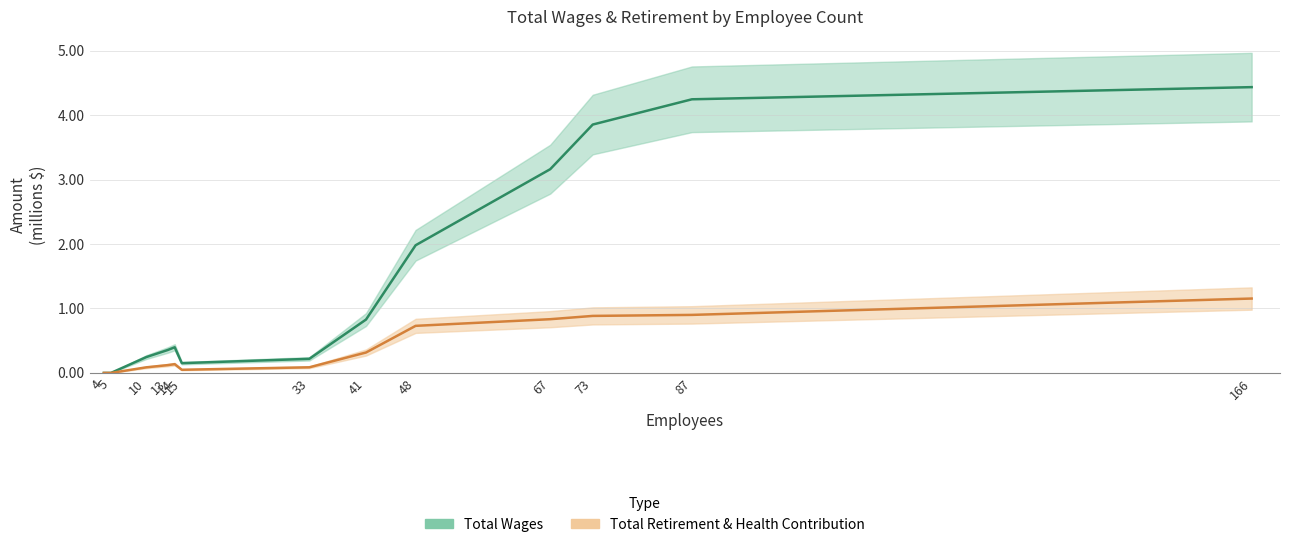

How many interior local peaks (higher than both neighbors) does the data have?

1